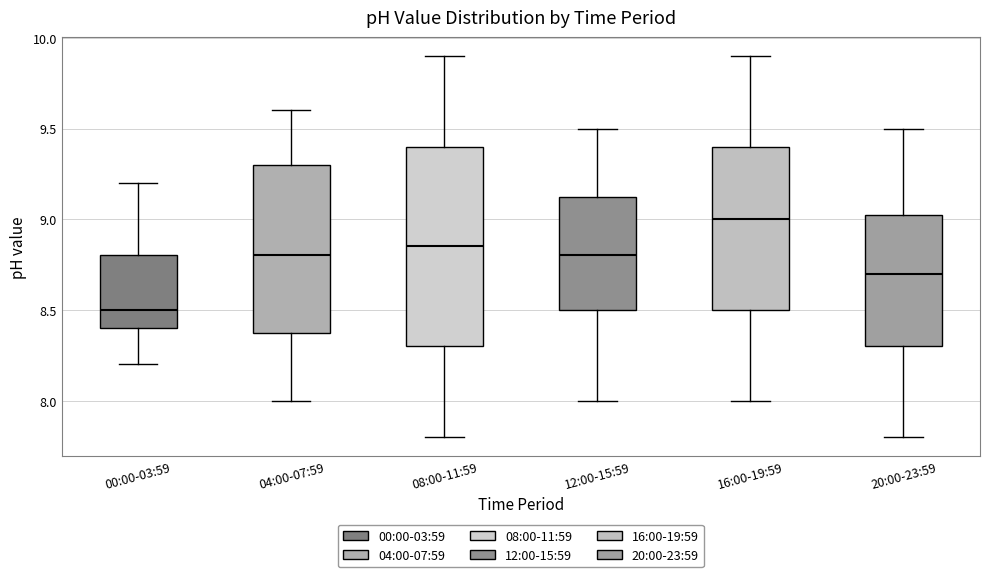

Where does the lower whisker of the box for 08:00-11:59 end on the y-axis? The values are not printed on the chart, so give them approximately, as read against the axis.

7.80